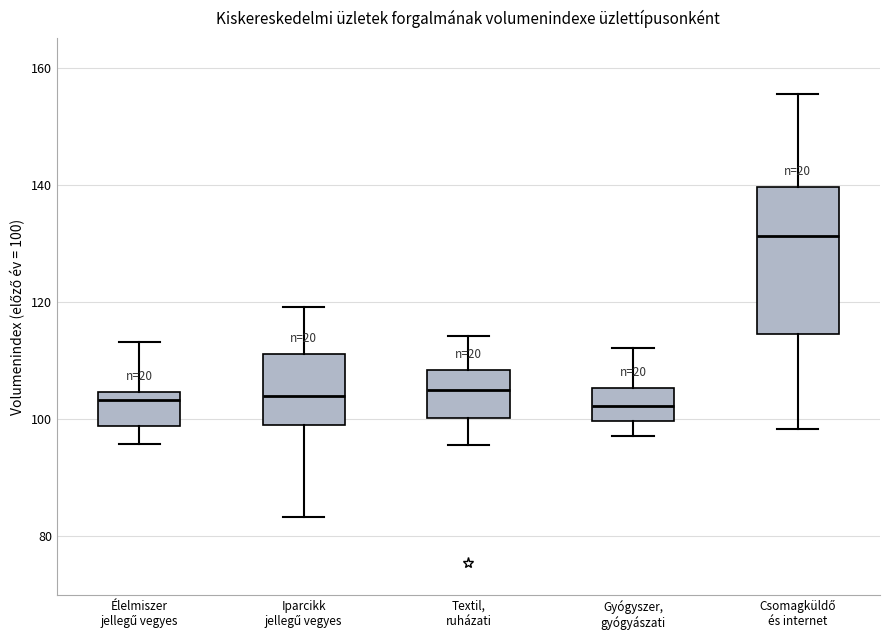

Reading left to right, read every box against the y-axis: the position of its median line, the range the box covers, and the ends of its whiskers. The values are not printed on the chart, so give them approximately, as read against the axis.

Élelmiszer jellegű vegyes: median 104 (just below the box's upper edge), box 98 to 104, whiskers 96 to 114
Iparcikk jellegű vegyes: median 104, box 100 to 112, whiskers 84 to 120
Textil, ruházati: median 106, box 100 to 108, whiskers 96 to 114
Gyógyszer, gyógyászati: median 102, box 100 to 106, whiskers 98 to 112
Csomagküldő és internet: median 132, box 114 to 140, whiskers 98 to 156